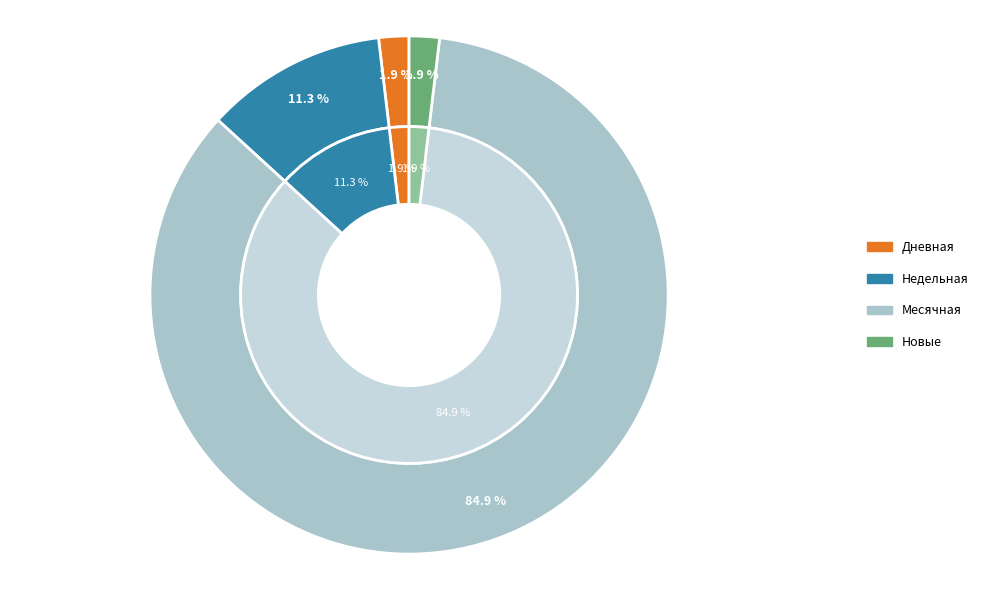

What is the smallest slice in the pie chart?

Дневная